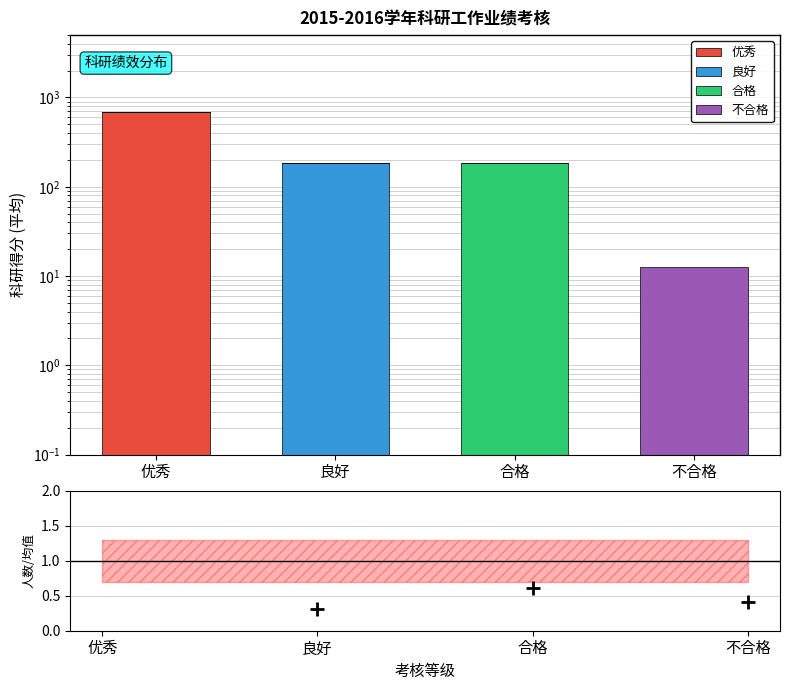

The 合格 series shows 302.6 at 合格. True or false?

False